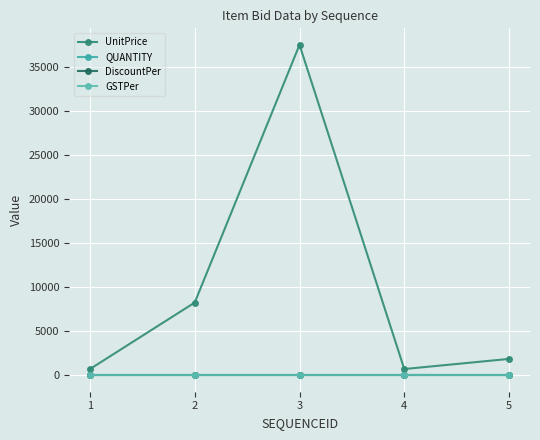

Where does the UnitPrice series first go above 1850?

2